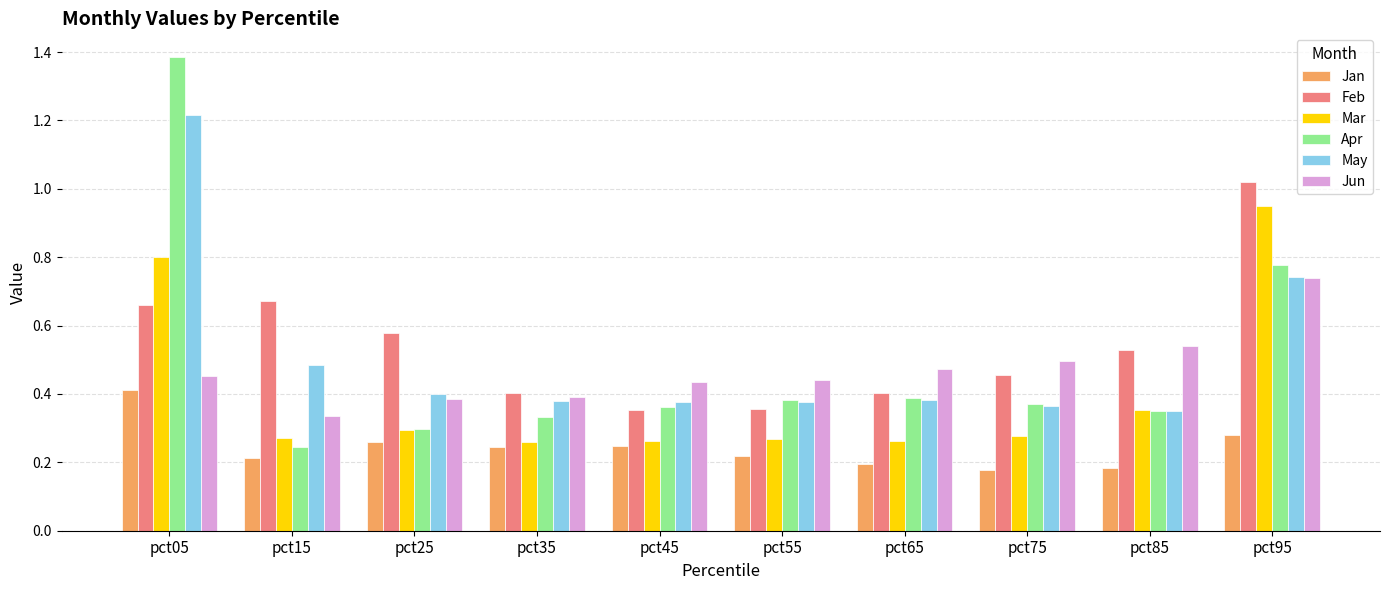

Which series has the widest spread of values?

Apr